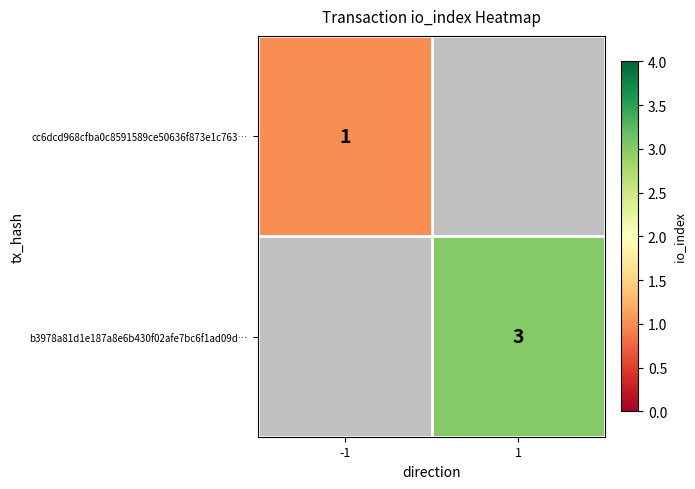

How many categories are shown in the chart?

2